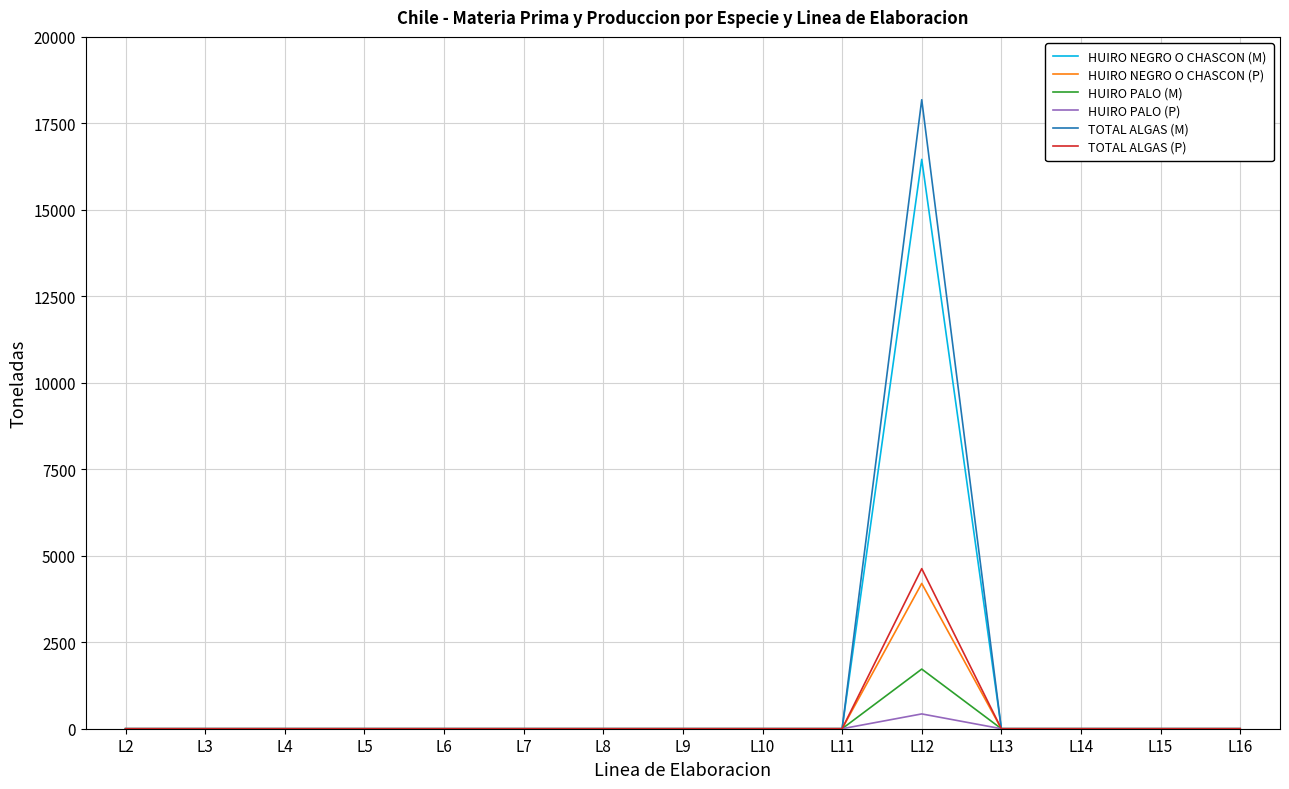

The value of HUIRO PALO (P) at L10 is 0. True or false?

True